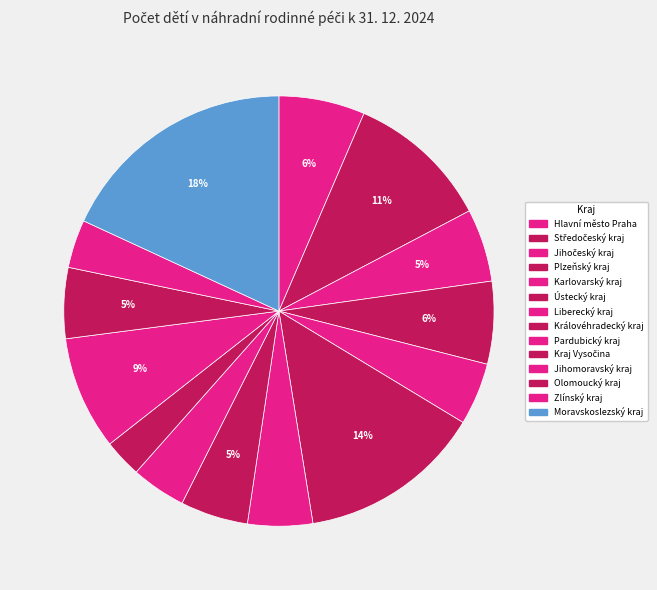

To the nearest percent, what is the difference between the Jihočeský kraj and Ústecký kraj slice percentages?

8%